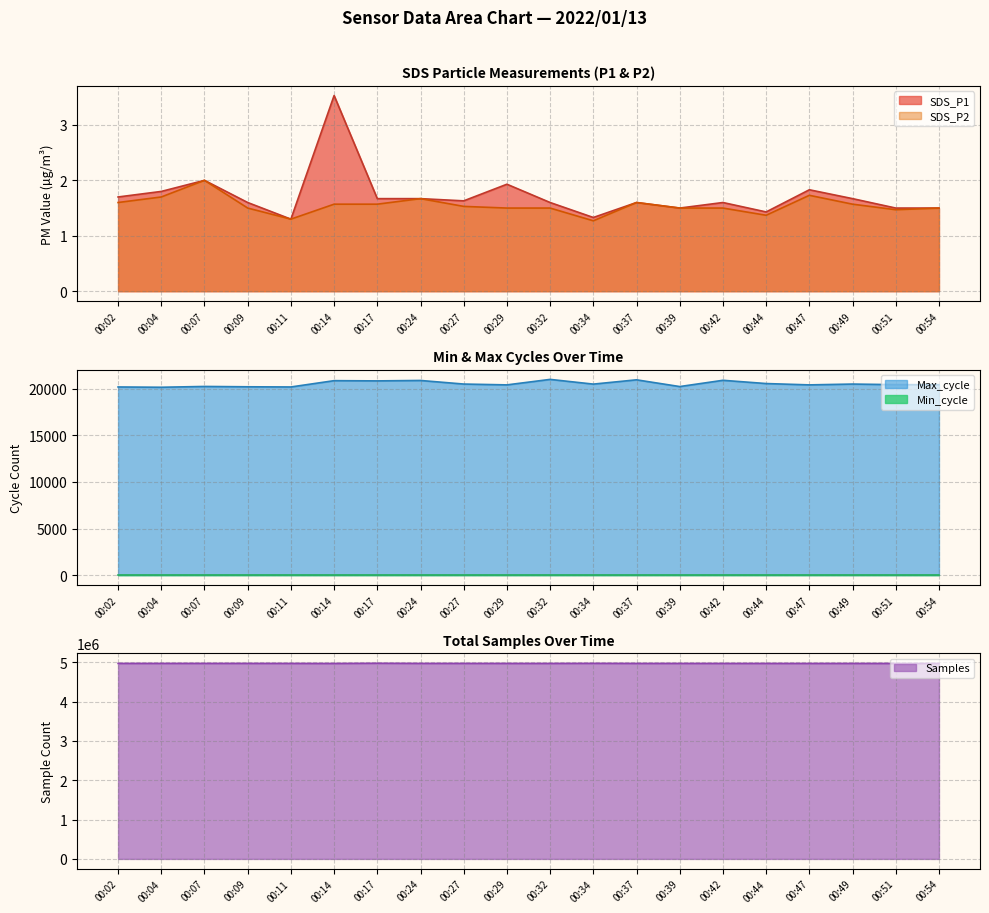

Between 00:17 and 00:04, which is larger?

00:04